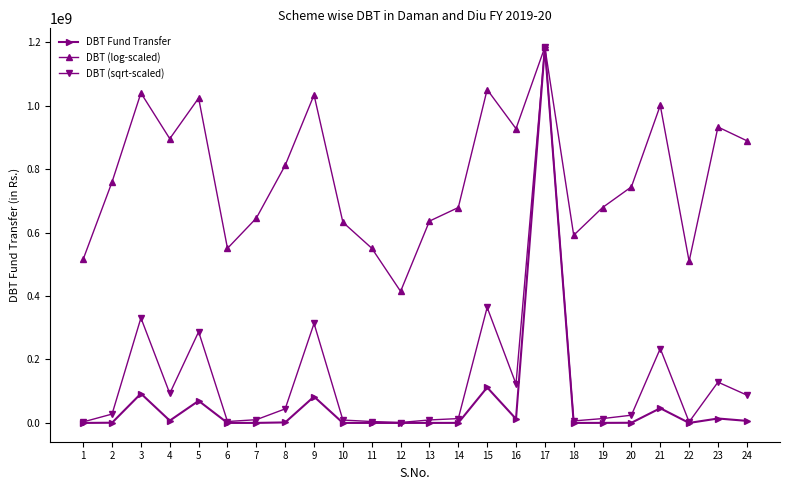

What is the minimum value for DBT (log-scaled)?

414658983.9